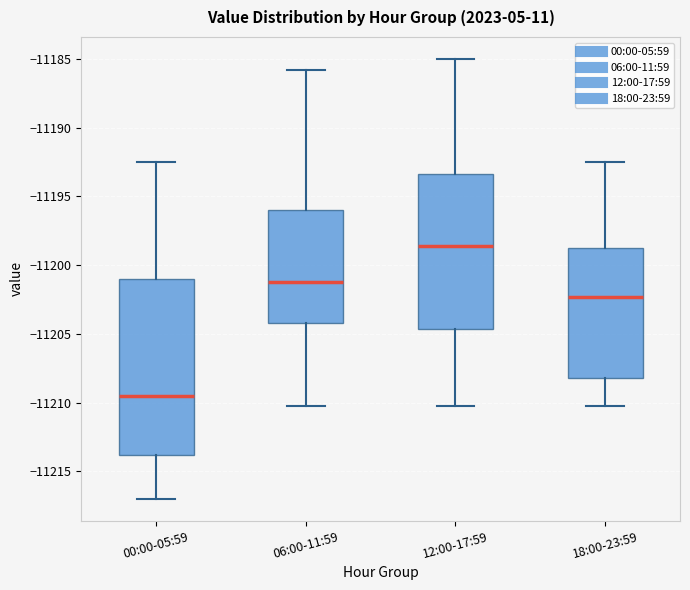

Which box's median line is the highest?

12:00-17:59